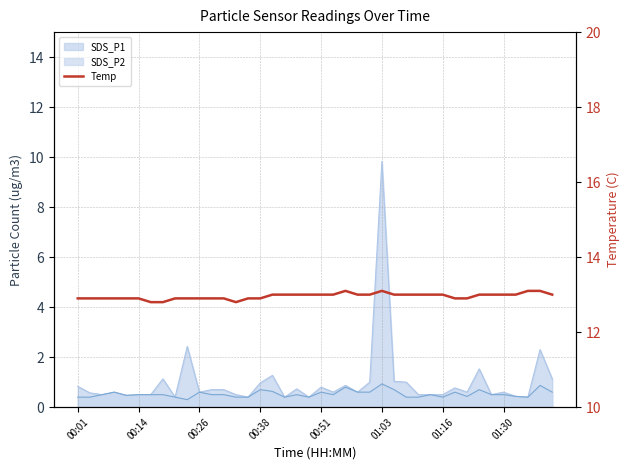

How many data points are above 13?

4